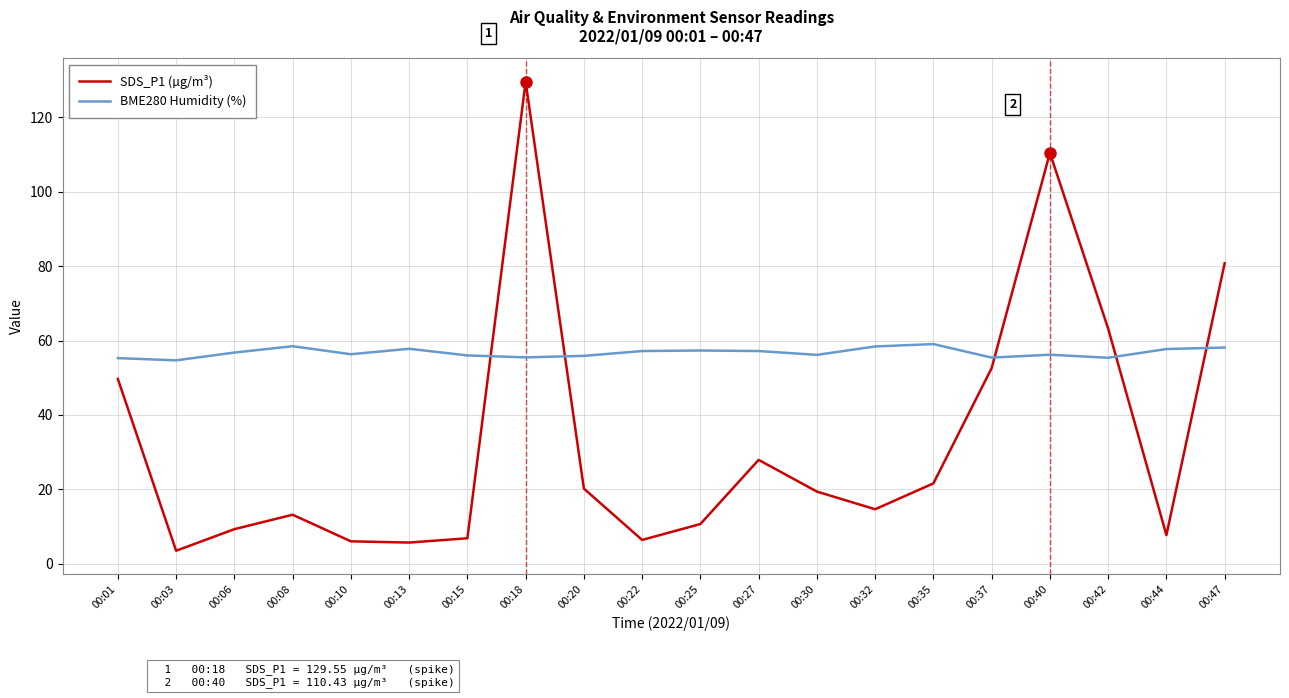

True or false: SDS_P1 (µg/m³) has a value of 27.9 at 00:27.

True